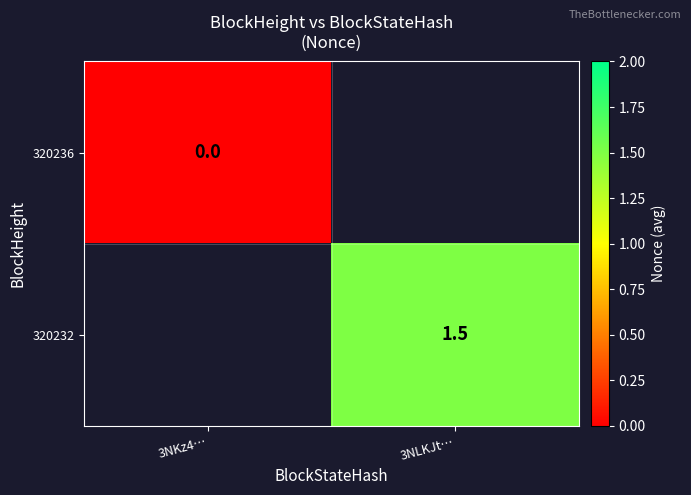

List the series in order of their peak value, lowest first.

320236, 320232